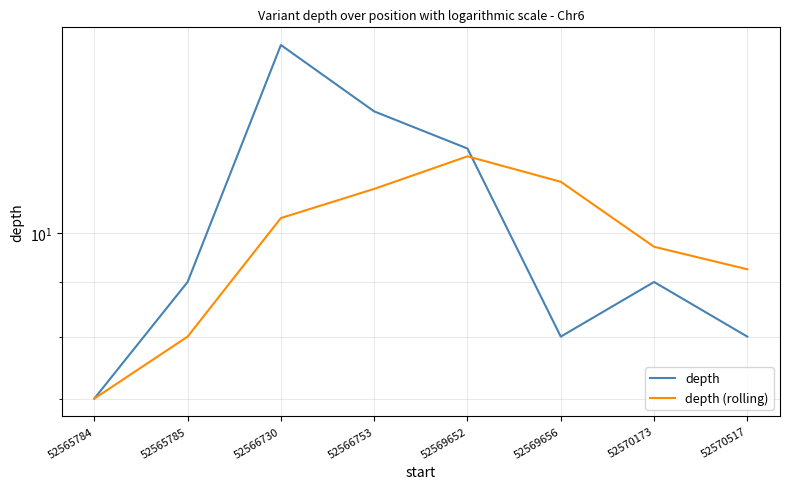

What is the value of the depth (rolling) point at the 2nd from the left?

8.0